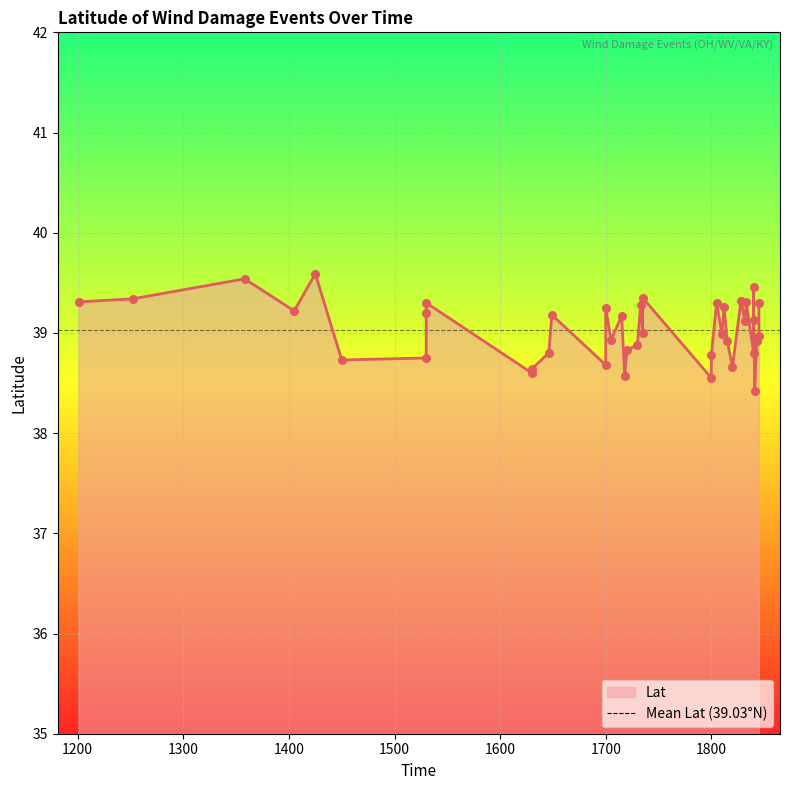

What is the change in value from 1450 to 1845?

+0.6